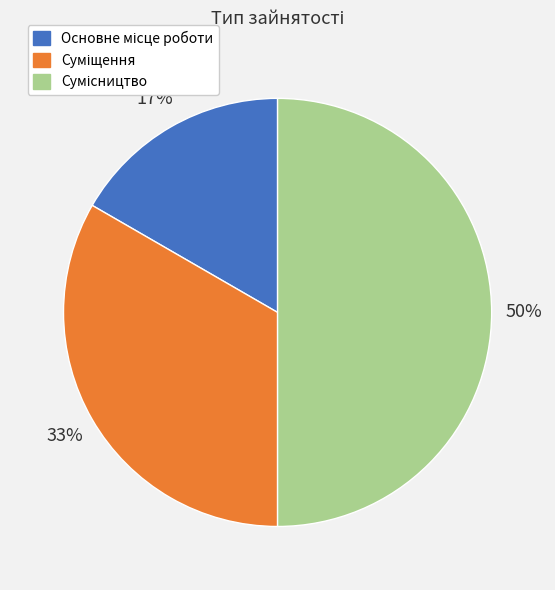

To the nearest percent, what is the average slice percentage?

33%